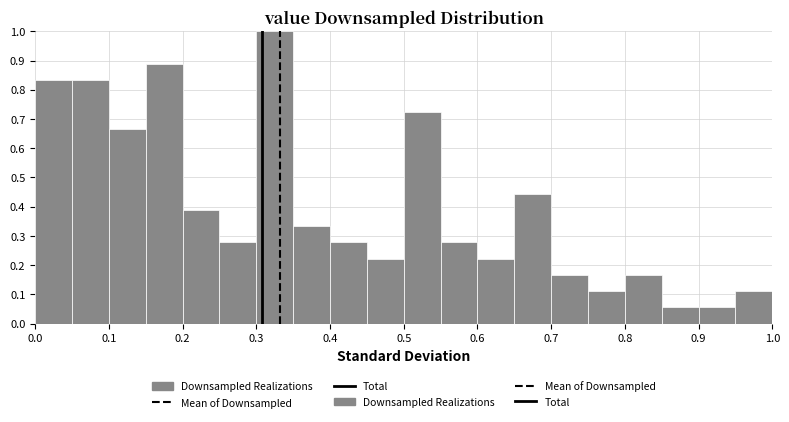

Reading left to right, transcribe this chart: for each bar, give the range it covers on the x-axis and its height. The values are not printed on the chart, so give them approximately, as read against the axis.

0.00 to 0.05: 0.83
0.05 to 0.10: 0.83
0.10 to 0.15: 0.67
0.15 to 0.20: 0.89
0.20 to 0.25: 0.39
0.25 to 0.30: 0.28
0.30 to 0.35: 1.00
0.35 to 0.40: 0.33
0.40 to 0.45: 0.28
0.45 to 0.50: 0.22
0.50 to 0.55: 0.72
0.55 to 0.60: 0.28
0.60 to 0.65: 0.22
0.65 to 0.70: 0.44
0.70 to 0.75: 0.17
0.75 to 0.80: 0.11
0.80 to 0.85: 0.17
0.85 to 0.90: 0.06
0.90 to 0.95: 0.06
0.95 to 1.00: 0.11